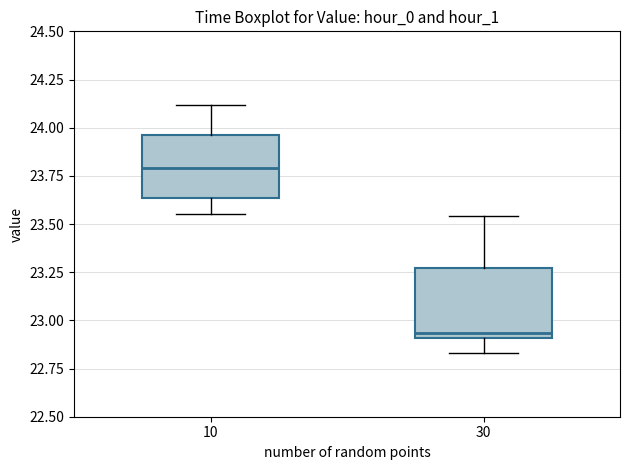

Reading left to right, transcribe this box plot: for each box, give where its median line is, the range the box spans, and where its two whiskers end, as read against the y-axis. The values are not printed on the chart, so give them approximately, as read against the axis.

10: median 23.80, box 23.65 to 23.95, whiskers 23.55 to 24.10
30: median 22.95, box 22.90 to 23.25, whiskers 22.85 to 23.55